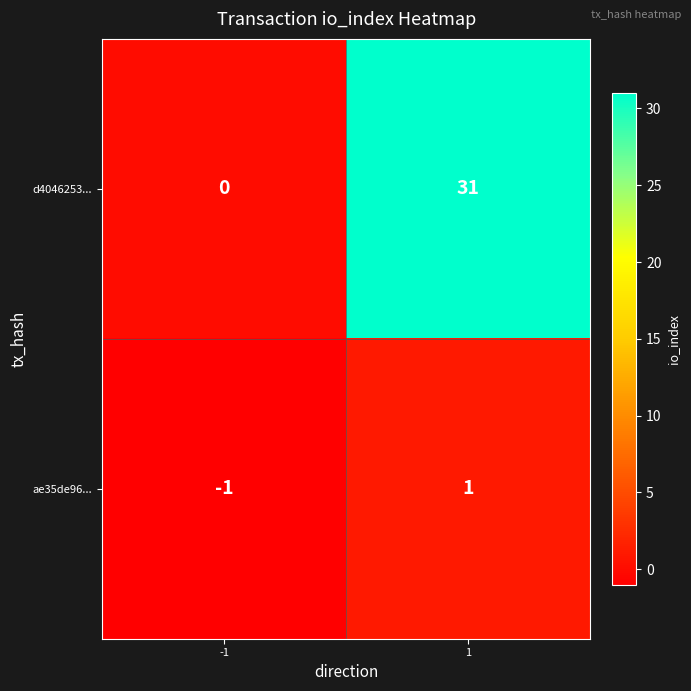

What is the difference between the highest and lowest values at 1?

30